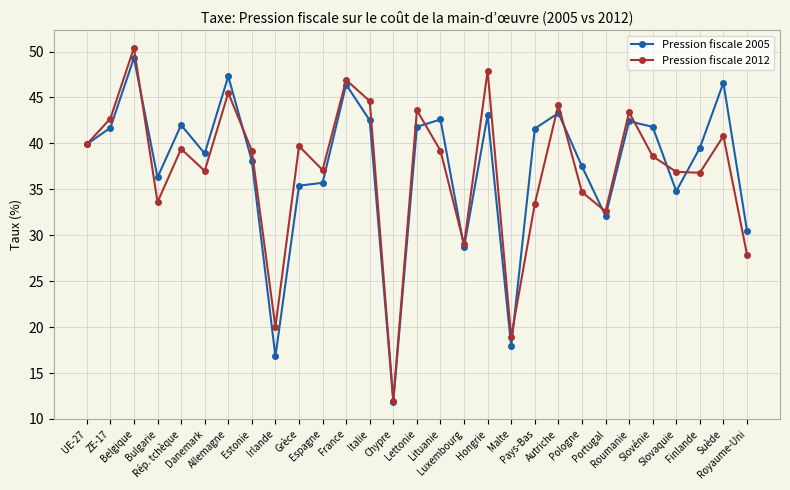

Which series has the widest spread of values?

Pression fiscale 2012